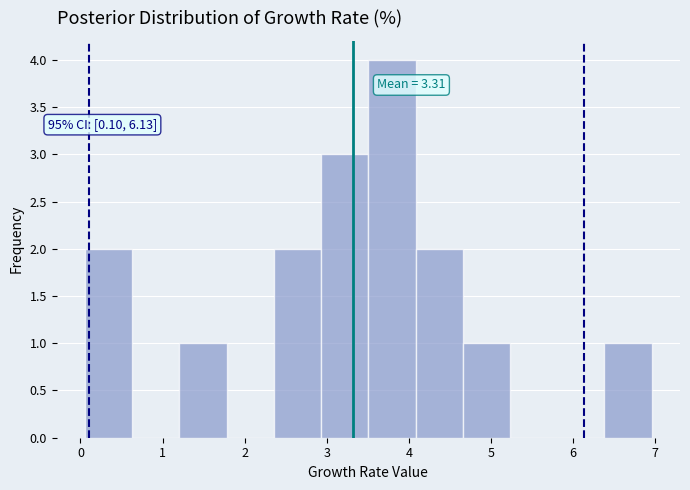

Over which range of the x-axis is the bar tallest?

3.5 to 4.1